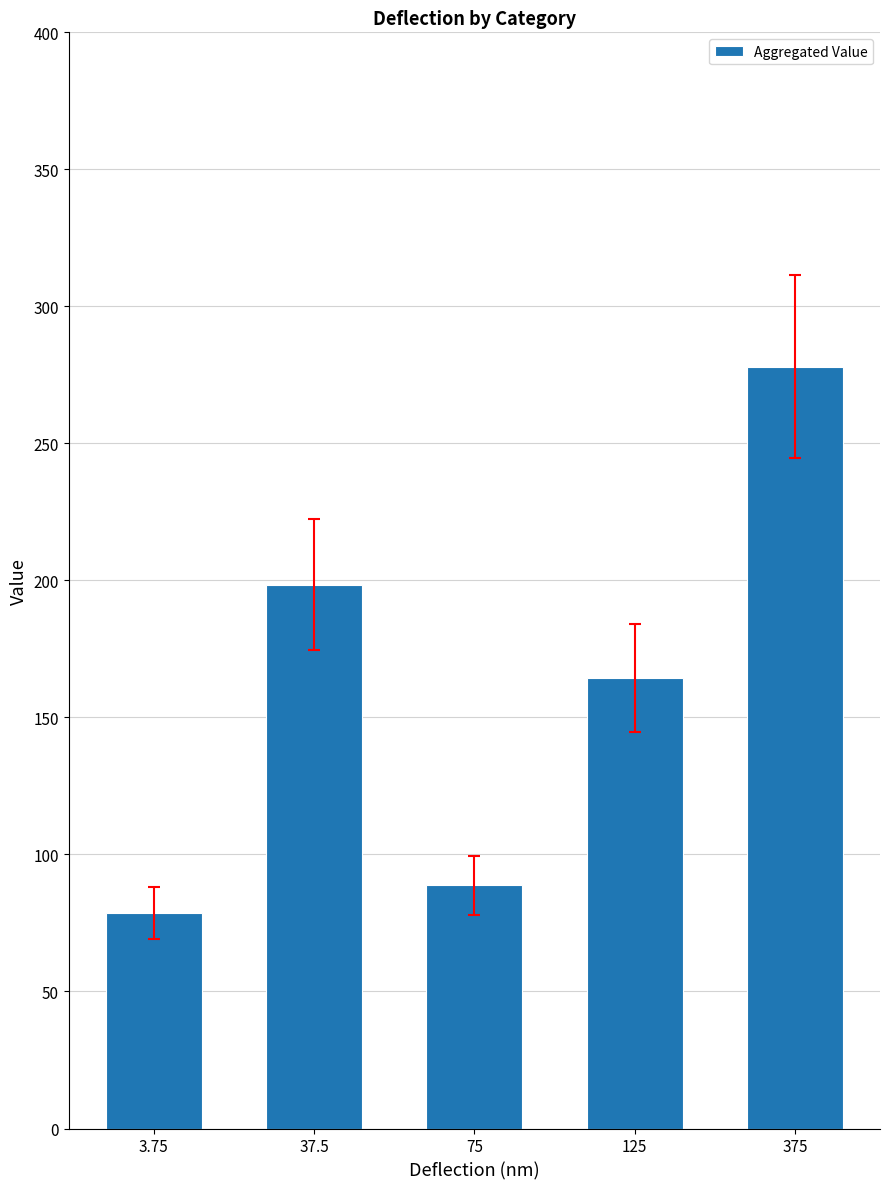

Rank the categories by value from highest to lowest.

375, 37.5, 125, 75, 3.75